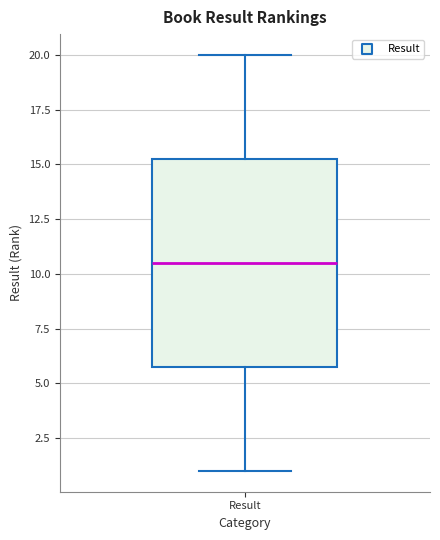

Read this box plot against the y-axis: the position of the median line, the range covered by the box, and the ends of both whiskers. The values are not printed on the chart, so give them approximately, as read against the axis.

median 10.5, box 6.0 to 15.5, whiskers 1.0 to 20.0